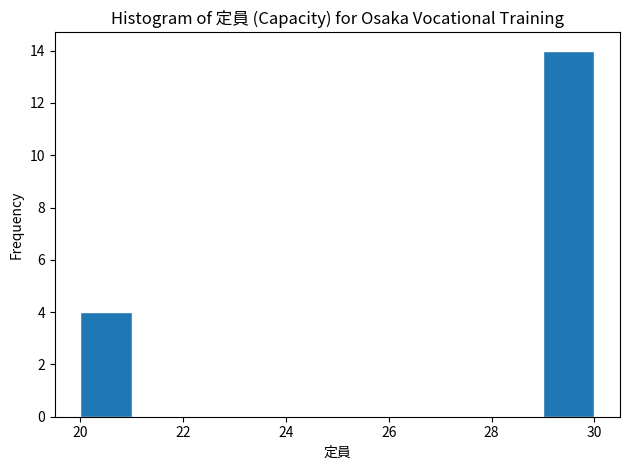

How tall is the bar that spans 20 to 21 on the x-axis? The values are not printed on the chart, so give them approximately, as read against the axis.

4